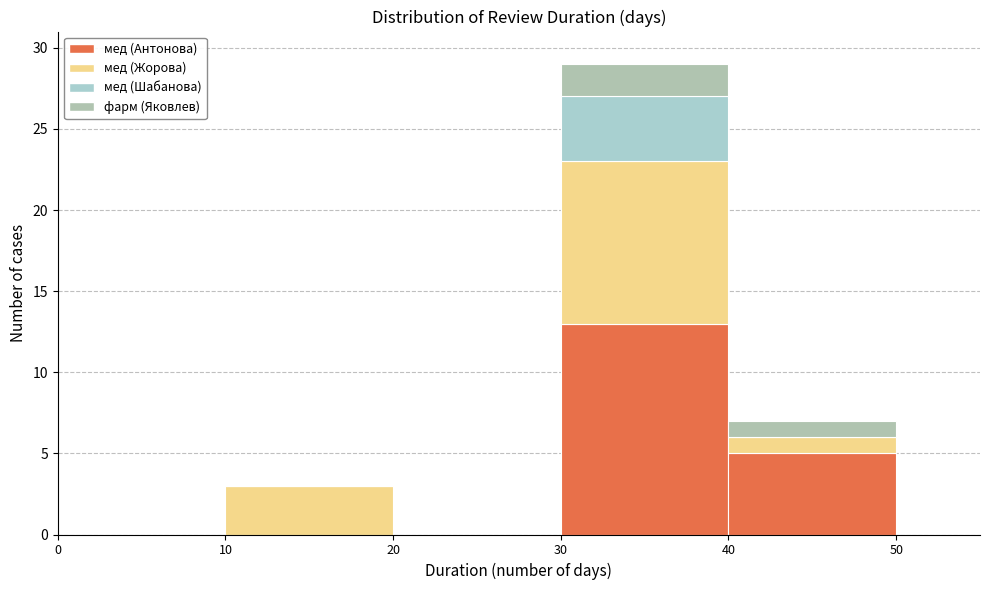

What is the total height of the stacked bar covering 30 to 40 on the x-axis? The values are not printed on the chart, so give them approximately, as read against the axis.

29